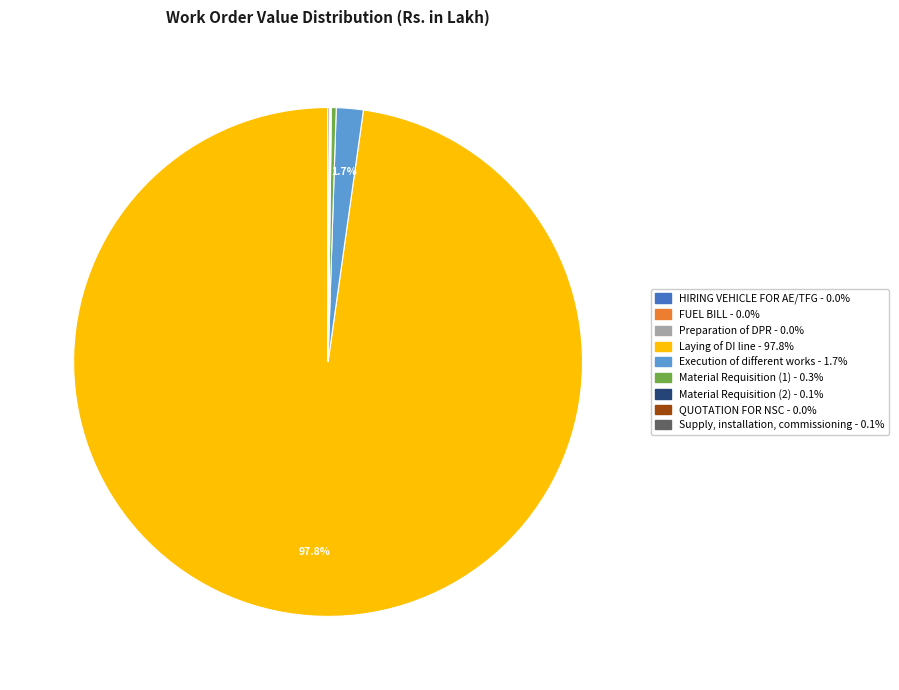

The Laying of DI line slice represents 98% of the pie. True or false?

True